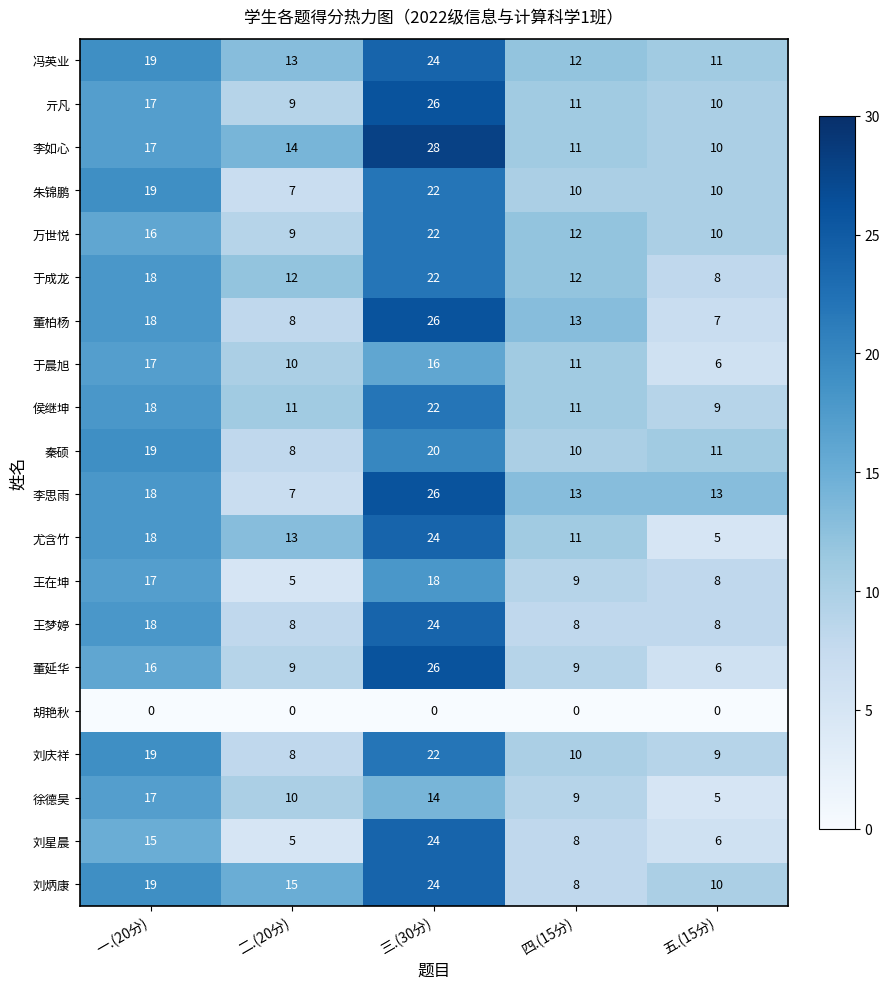

What is the difference between the highest and lowest values at 三.(30分)?

28